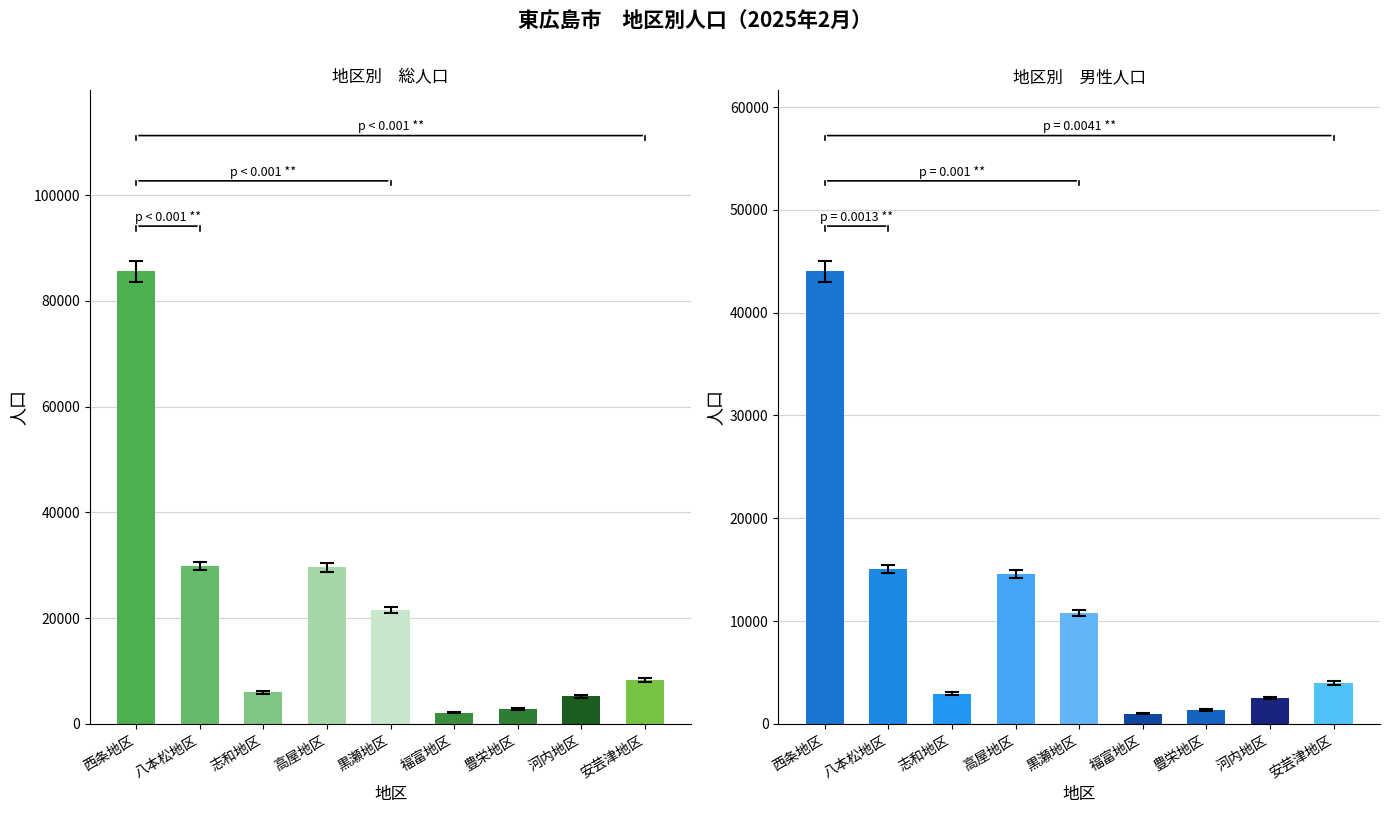

At 豊栄地区, list the series in order from largest to smallest.

人口, 男